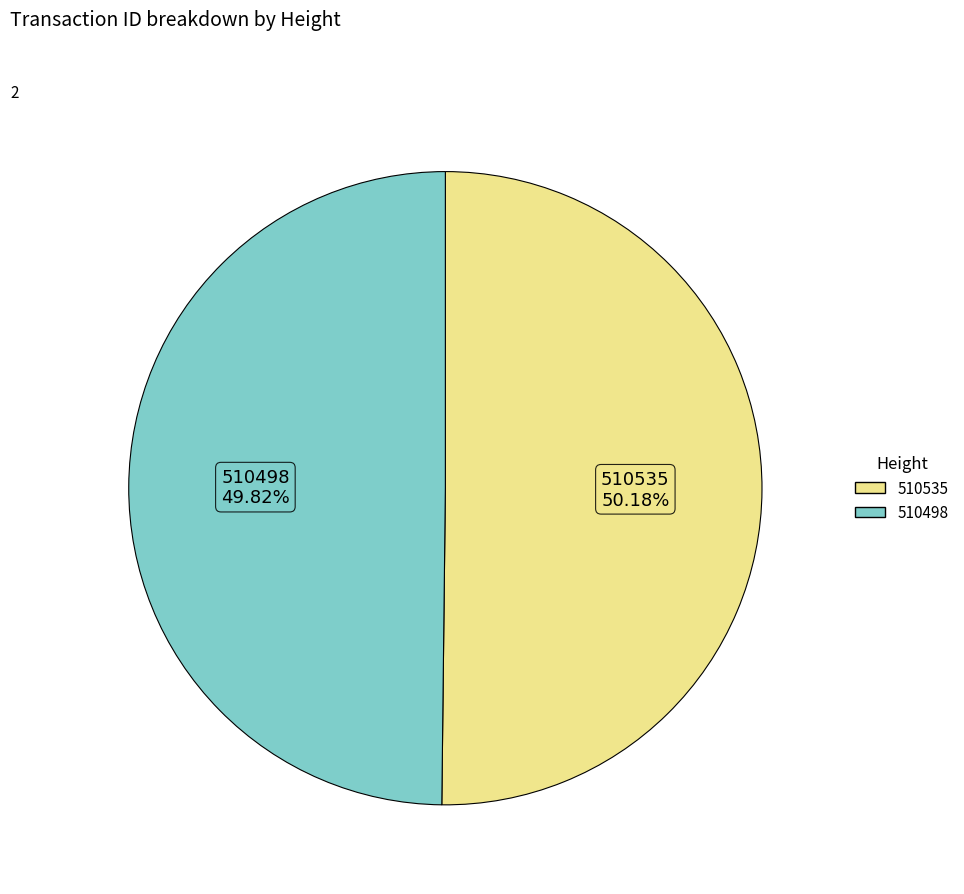

To the nearest percent, what percentage of the pie is 510535?

50%